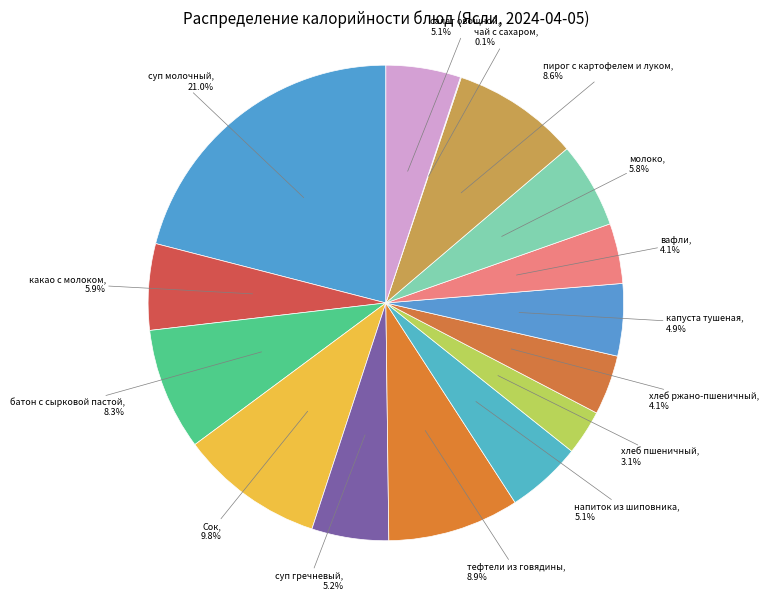

Combined, what portion of the pie is молоко and капуста тушеная?

10.7%